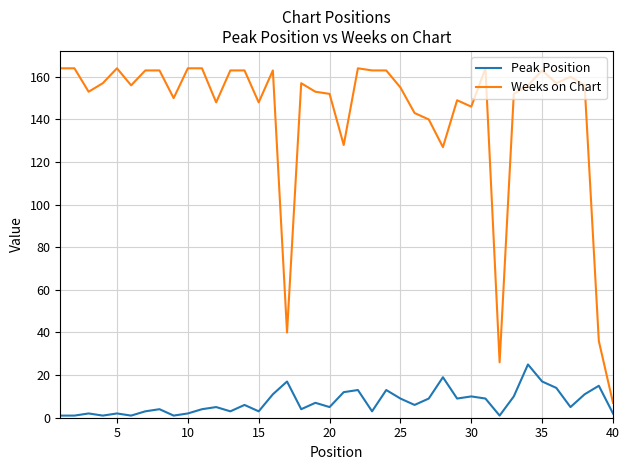

Rank the series by their maximum value, from lowest to highest.

Peak Position, Weeks on Chart